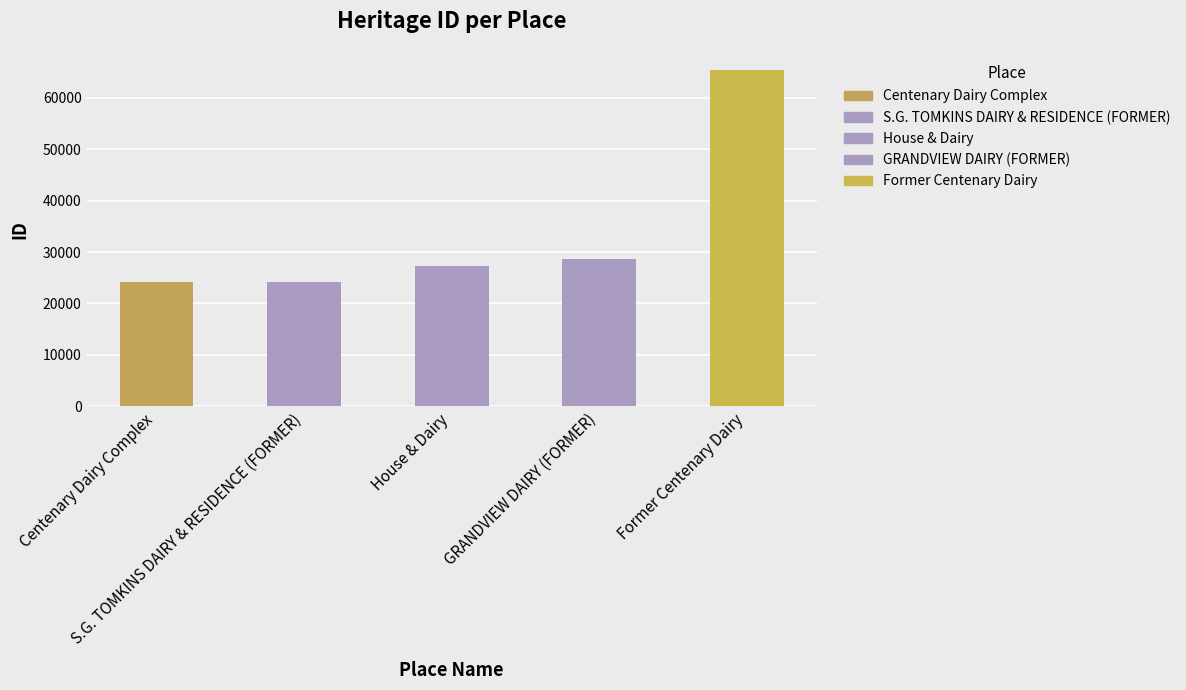

Rank the categories by value from highest to lowest.

Former Centenary Dairy, GRANDVIEW DAIRY (FORMER), House & Dairy, S.G. TOMKINS DAIRY & RESIDENCE (FORMER), Centenary Dairy Complex